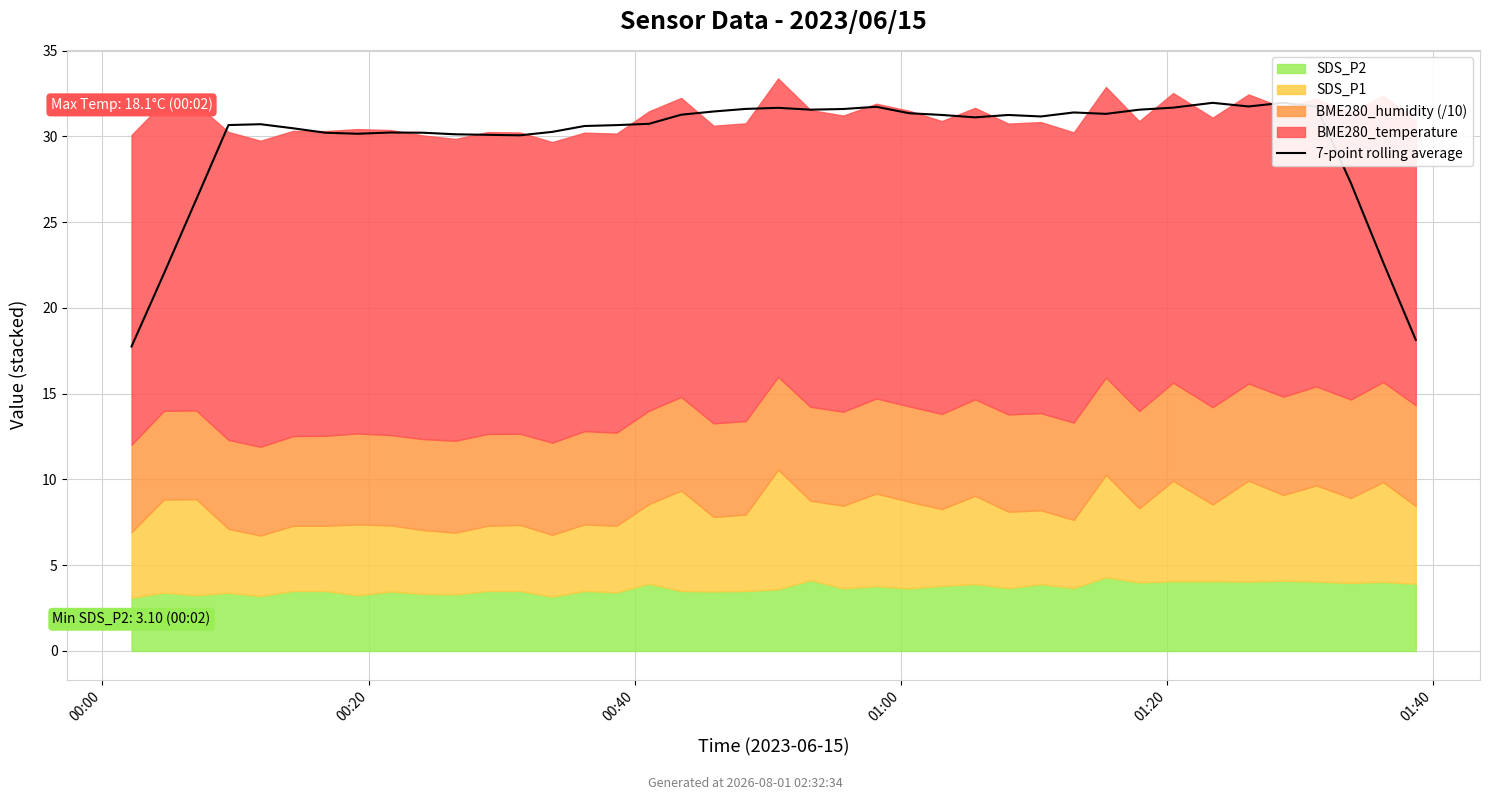

What is the smallest value displayed?

17.7